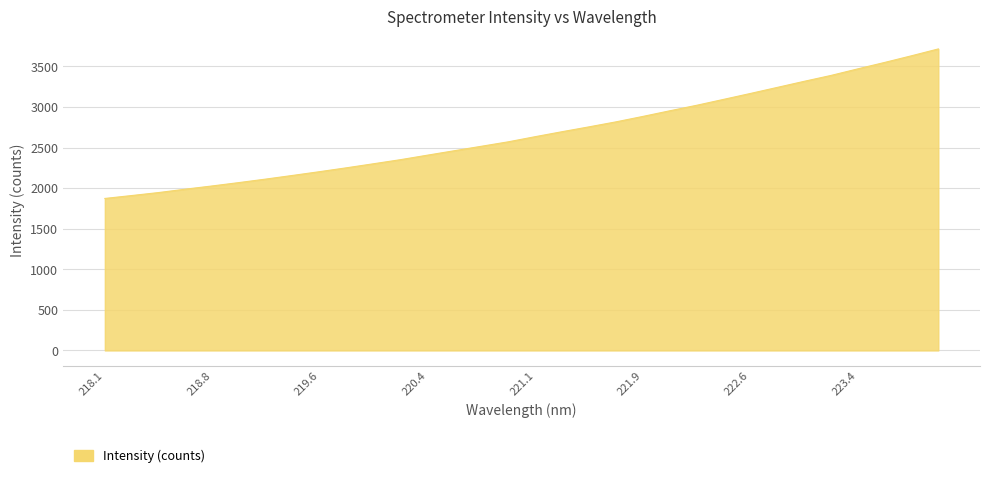

What is the difference between the maximum and minimum values?

1842.7